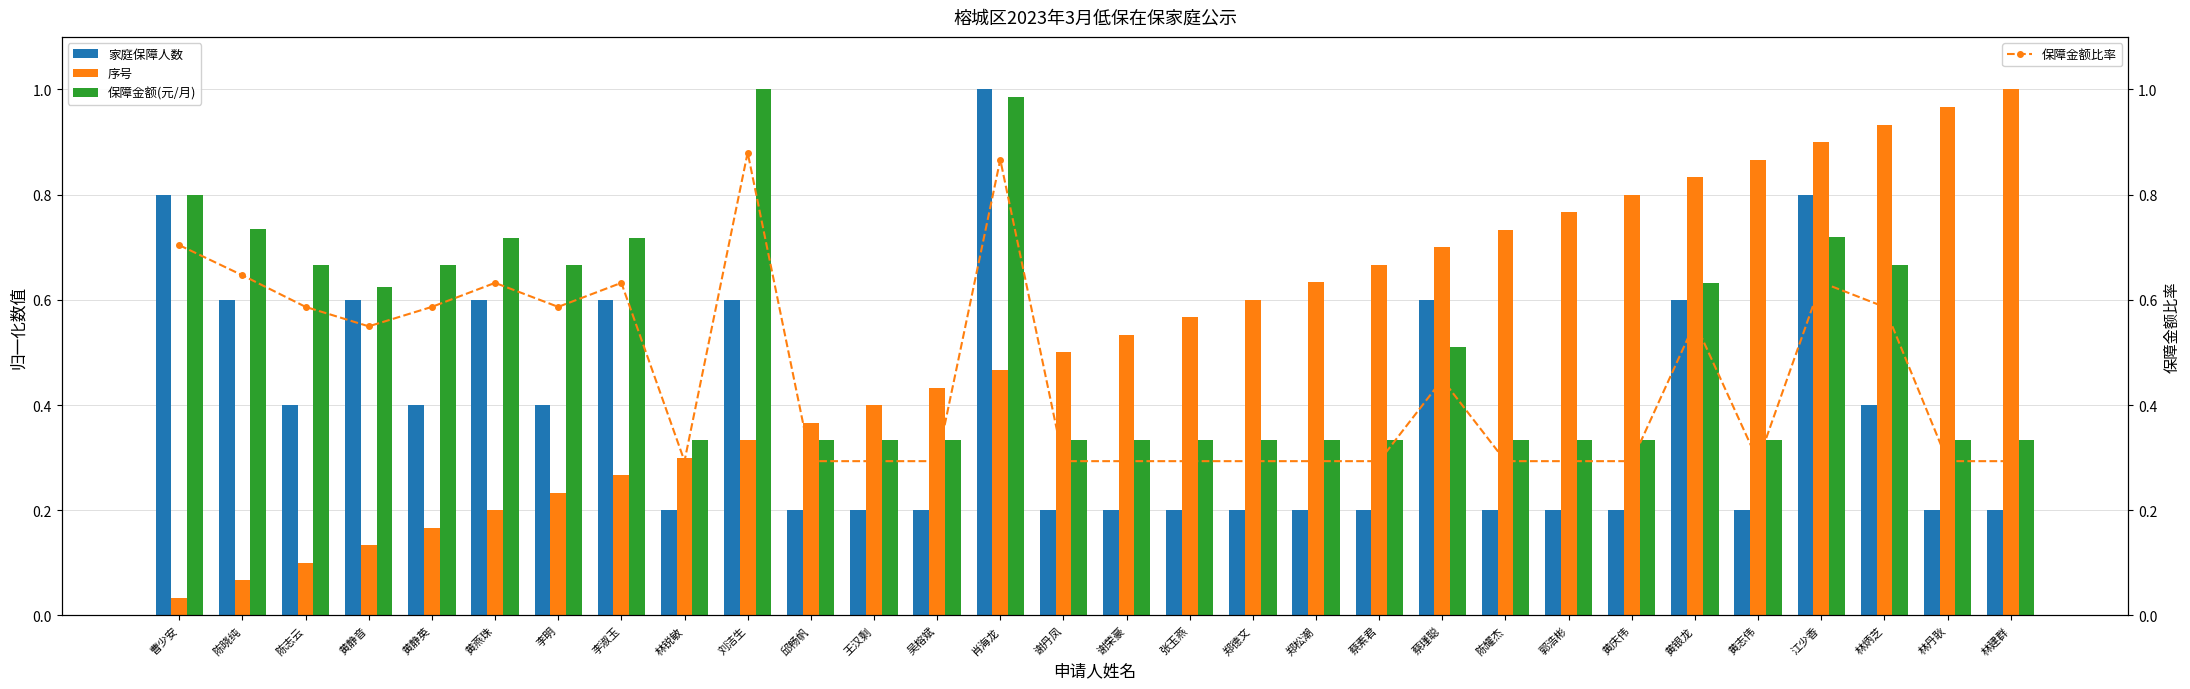

At which label is 保障金额(元/月) closest to 0?

林锐敏